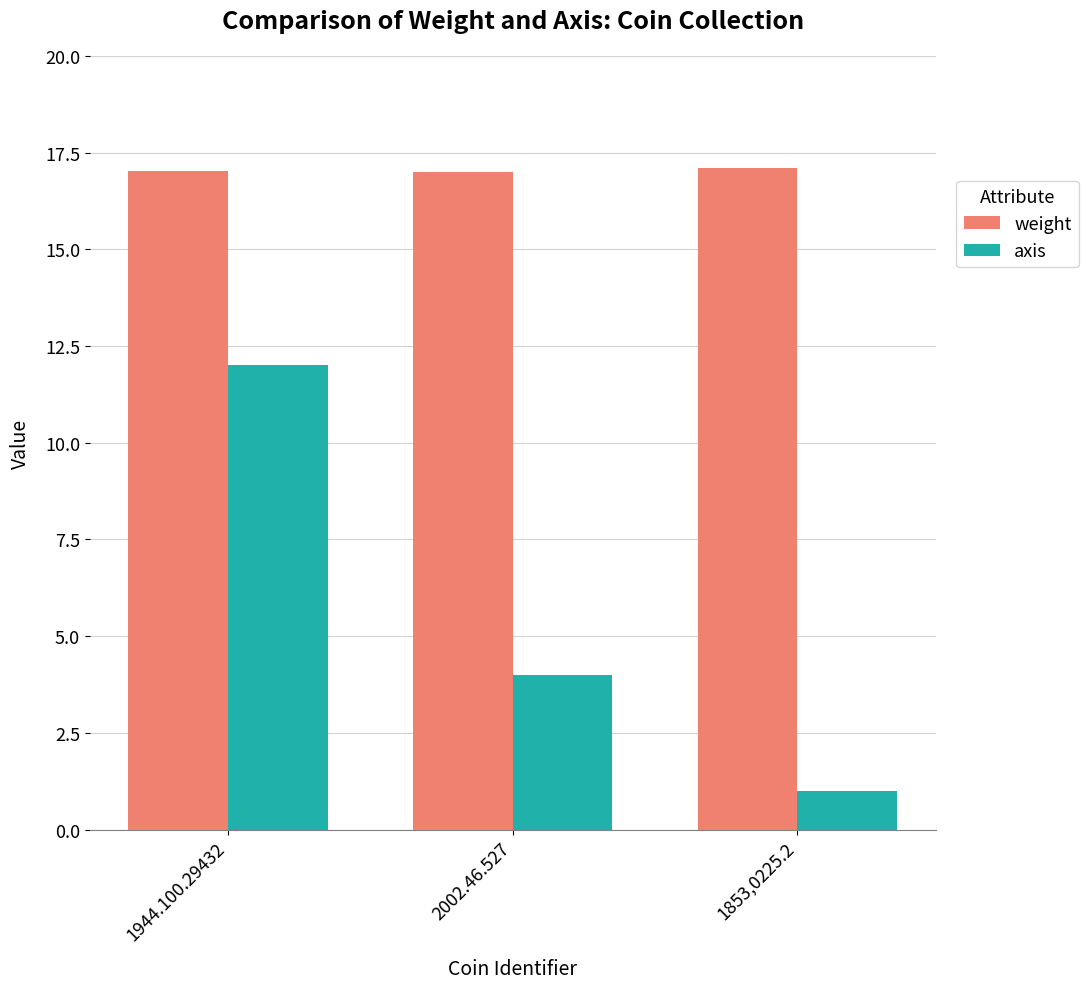

Which series changed the most between 1944.100.29432 and 2002.46.527?

axis